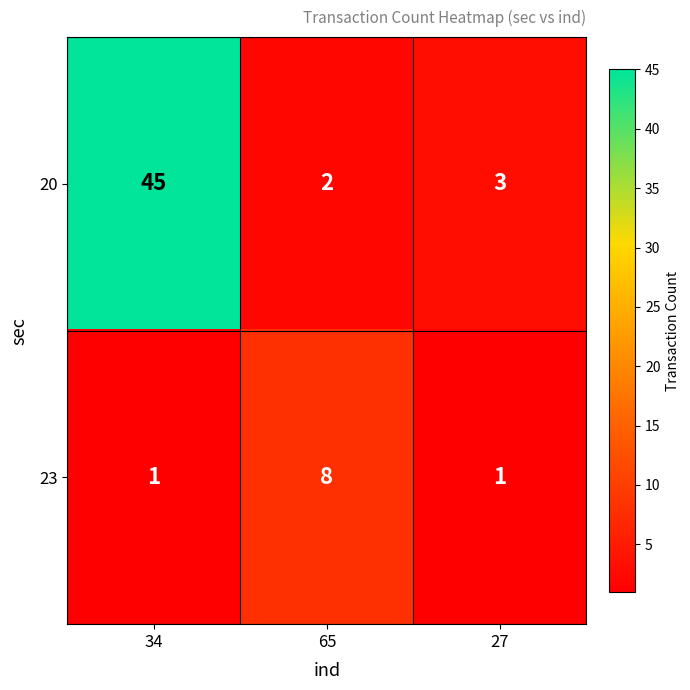

Reading left to right, what are all the values shown in this chart?

20: 34=45	65=2	27=3
23: 34=1	65=8	27=1